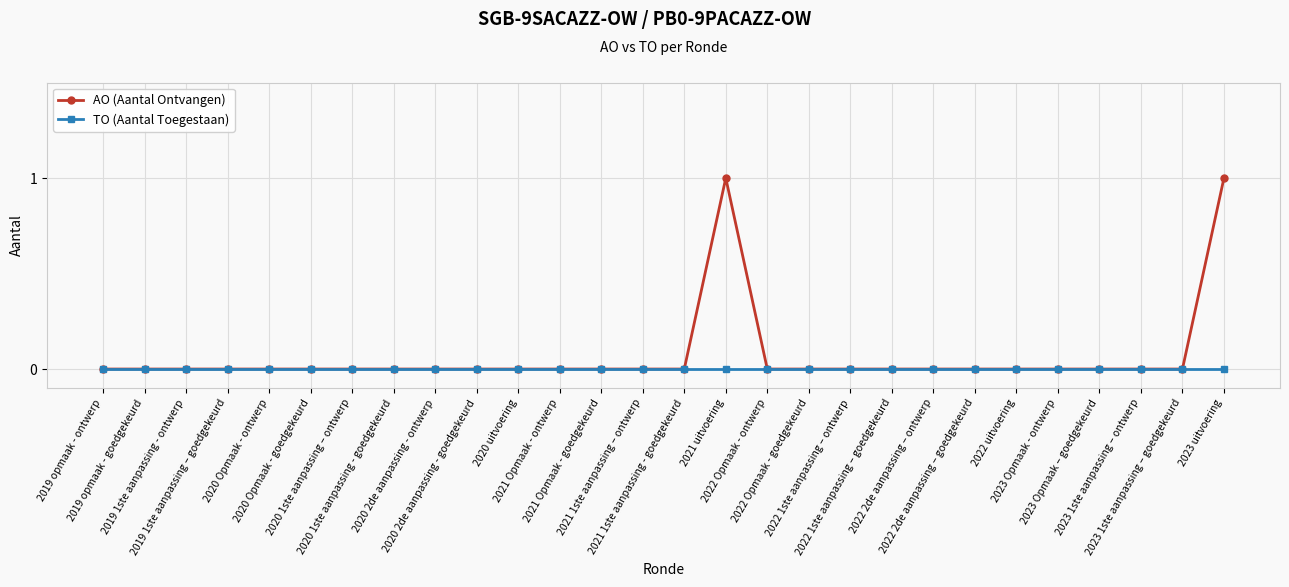

Which series has the widest spread of values?

AO (Aantal Ontvangen)